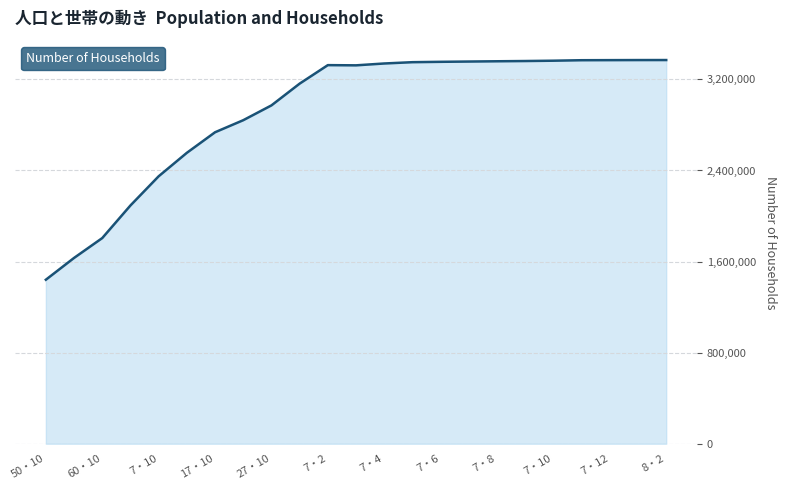

What is the minimum value shown in the chart?

1440498